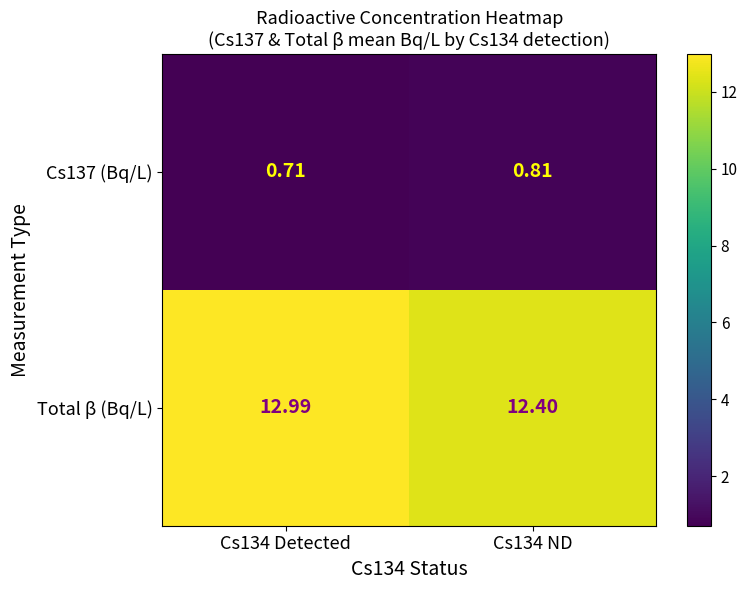

Which series has the largest range (max minus min)?

Total β (Bq/L)